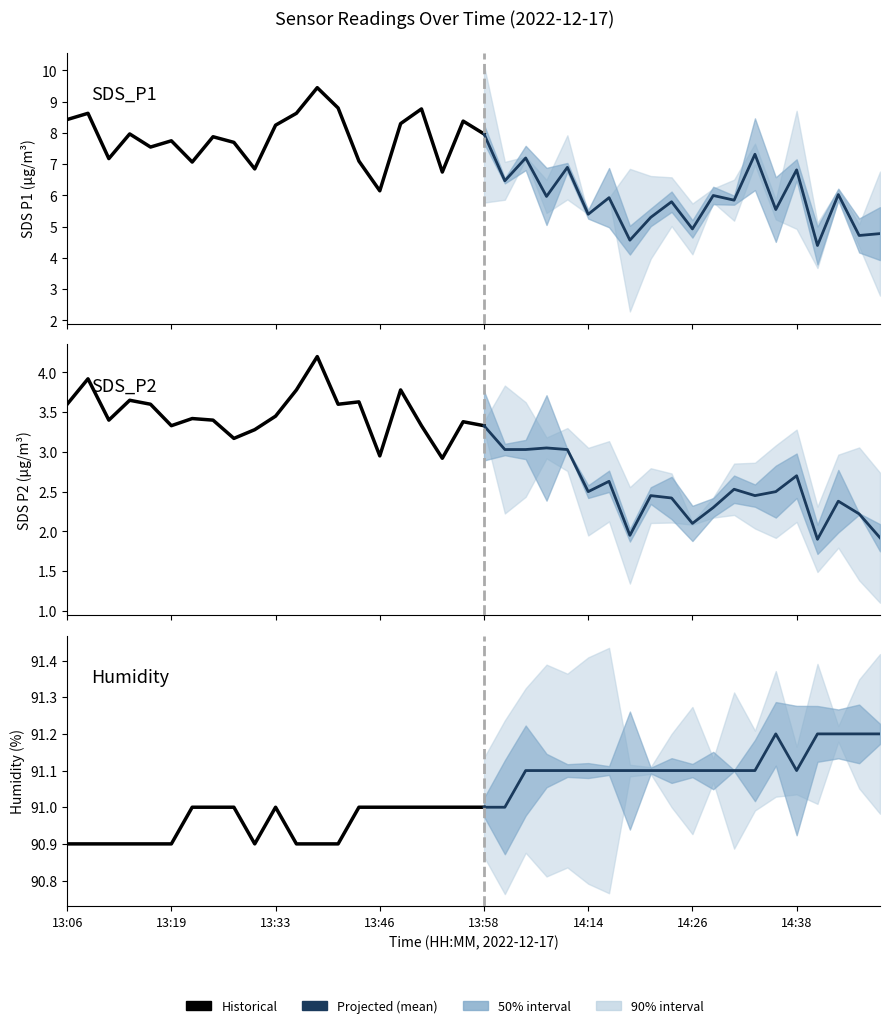

True or false: SDS_P1 and SDS_P2 intersect in this chart.

False